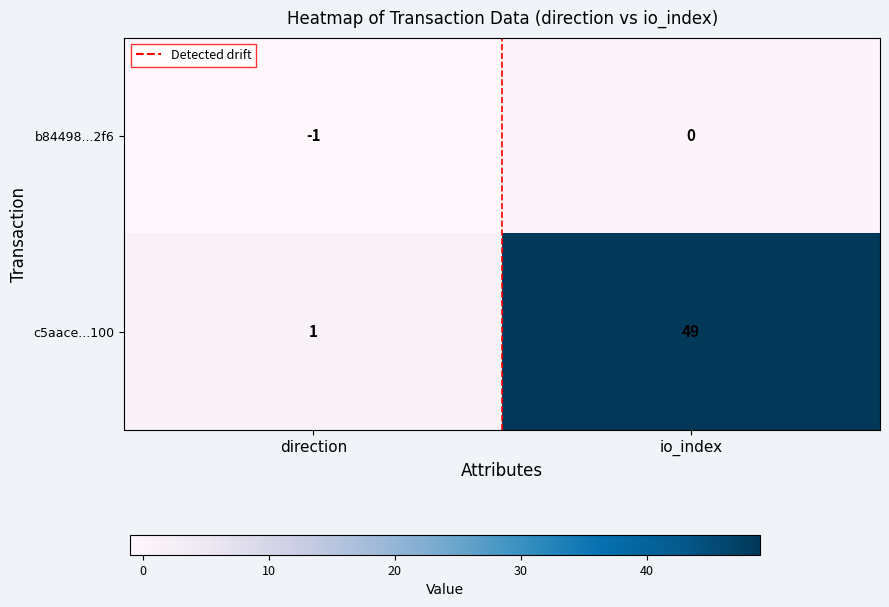

At which label is b84498...2f6 closest to 0?

io_index